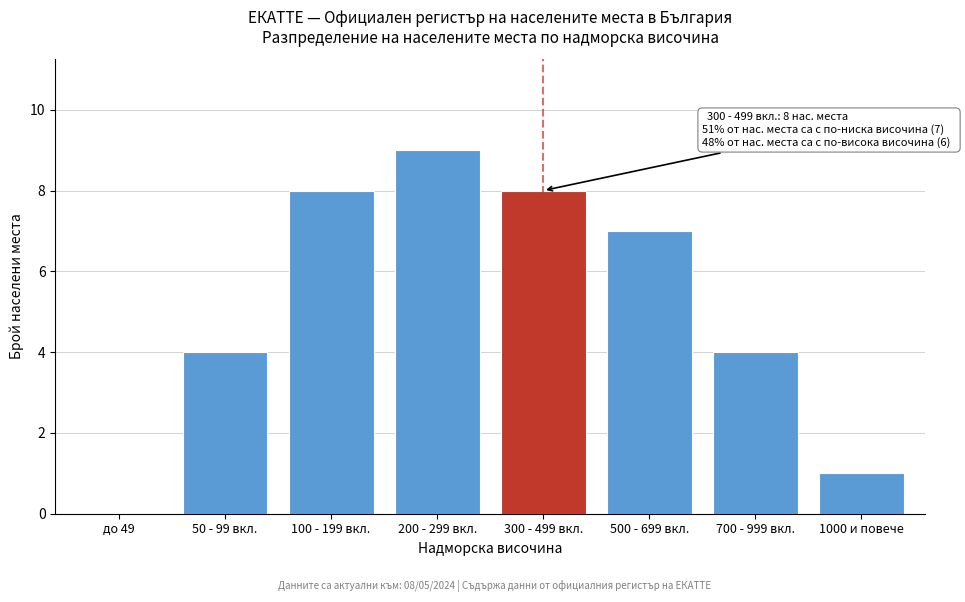

Reading left to right, what are all the values shown in this chart?

до 49=0	50 - 99 вкл.=4	100 - 199 вкл.=8	200 - 299 вкл.=9	300 - 499 вкл.=8	500 - 699 вкл.=7	700 - 999 вкл.=4	1000 и повече=1